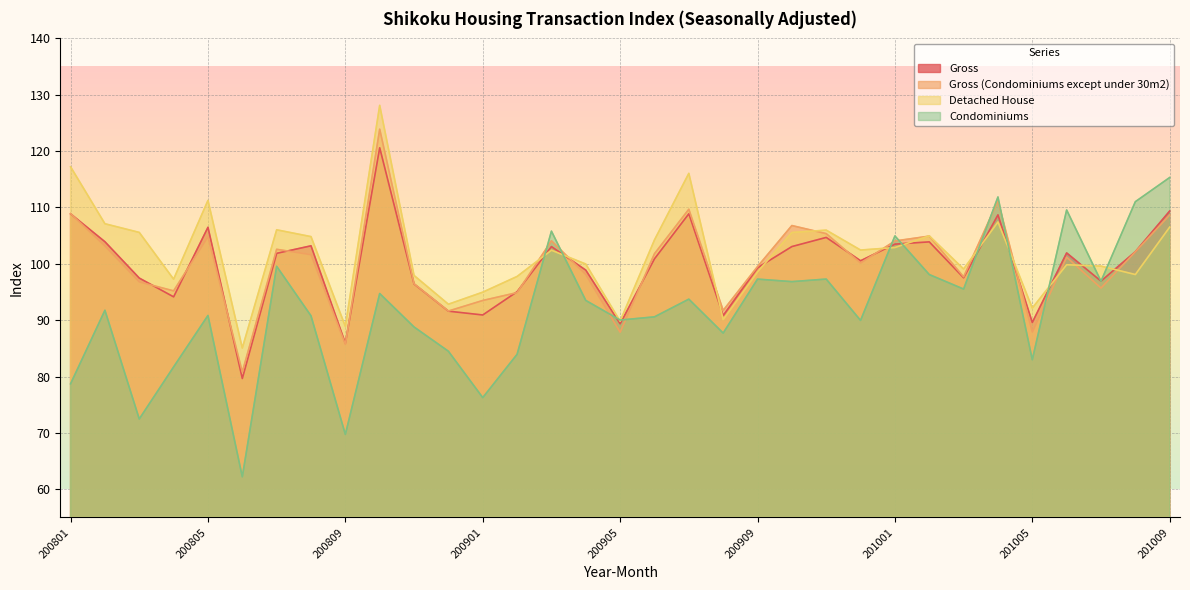

The value of Condominiums at 200904 is 93.5. True or false?

True